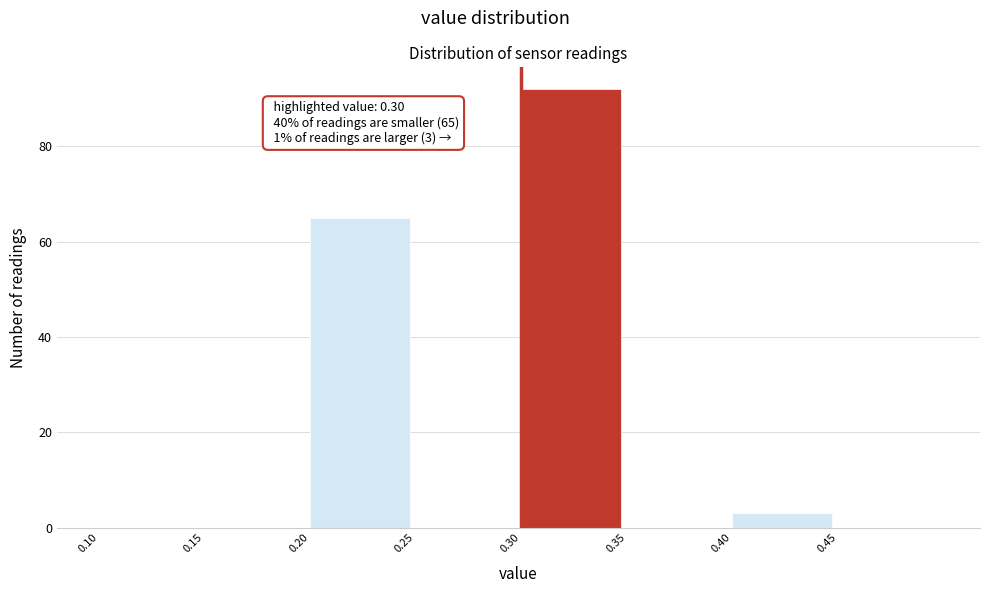

Which range on the x-axis has the tallest bar?

0.30 to 0.35